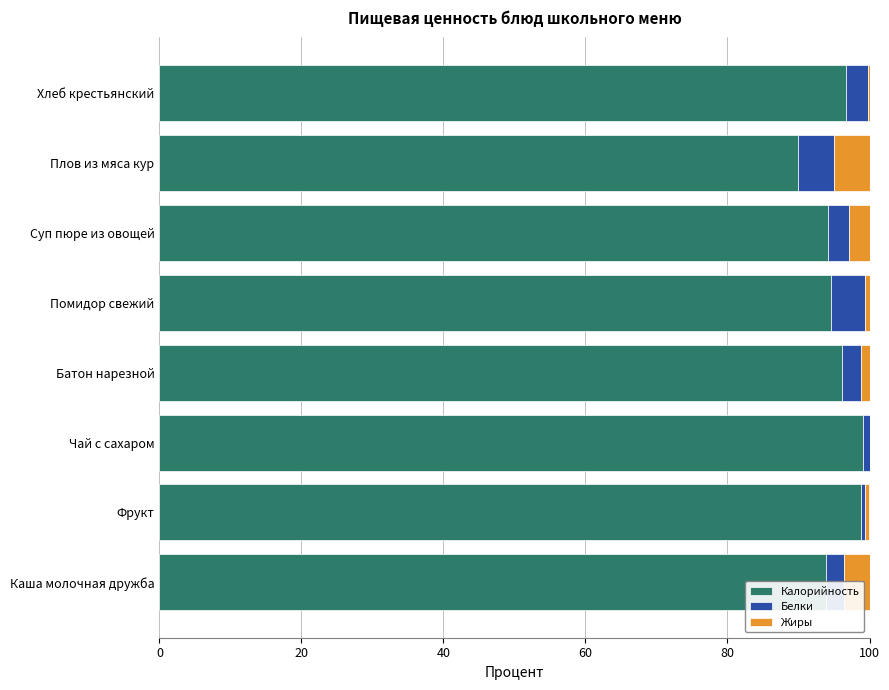

What is the total value across all series at Плов из мяса кур?

100.0